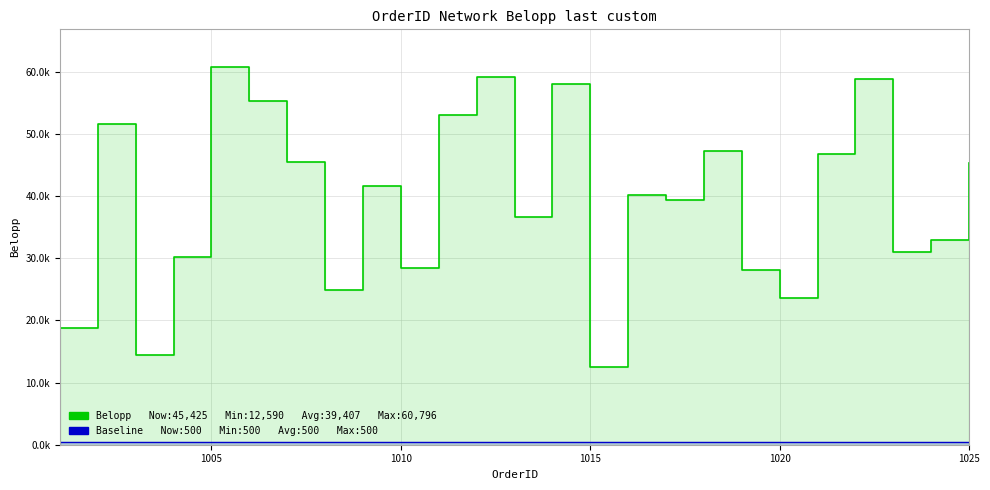

Reading left to right, transcribe all the data shown in this chart.

Belopp: 18756	51668	14508	30264	60796	55278	45475	24849	41657	28460	53063	59220	36710	58073	12590	40197	39357	47285	28196	23626	46810	58944	30985	33006	45425
Baseline: 500	500	500	500	500	500	500	500	500	500	500	500	500	500	500	500	500	500	500	500	500	500	500	500	500